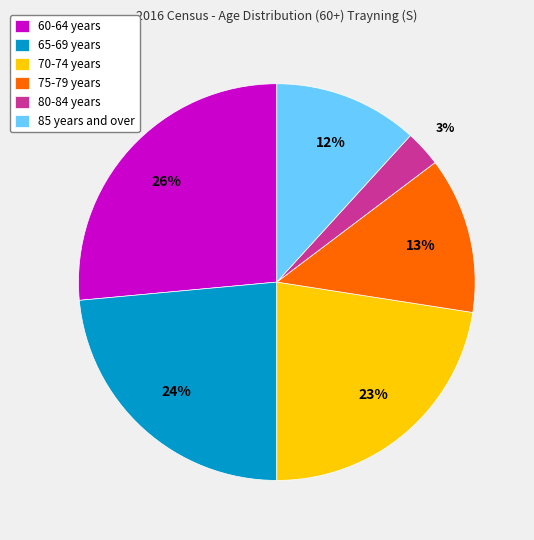

To the nearest percent, what is the average slice percentage?

17%